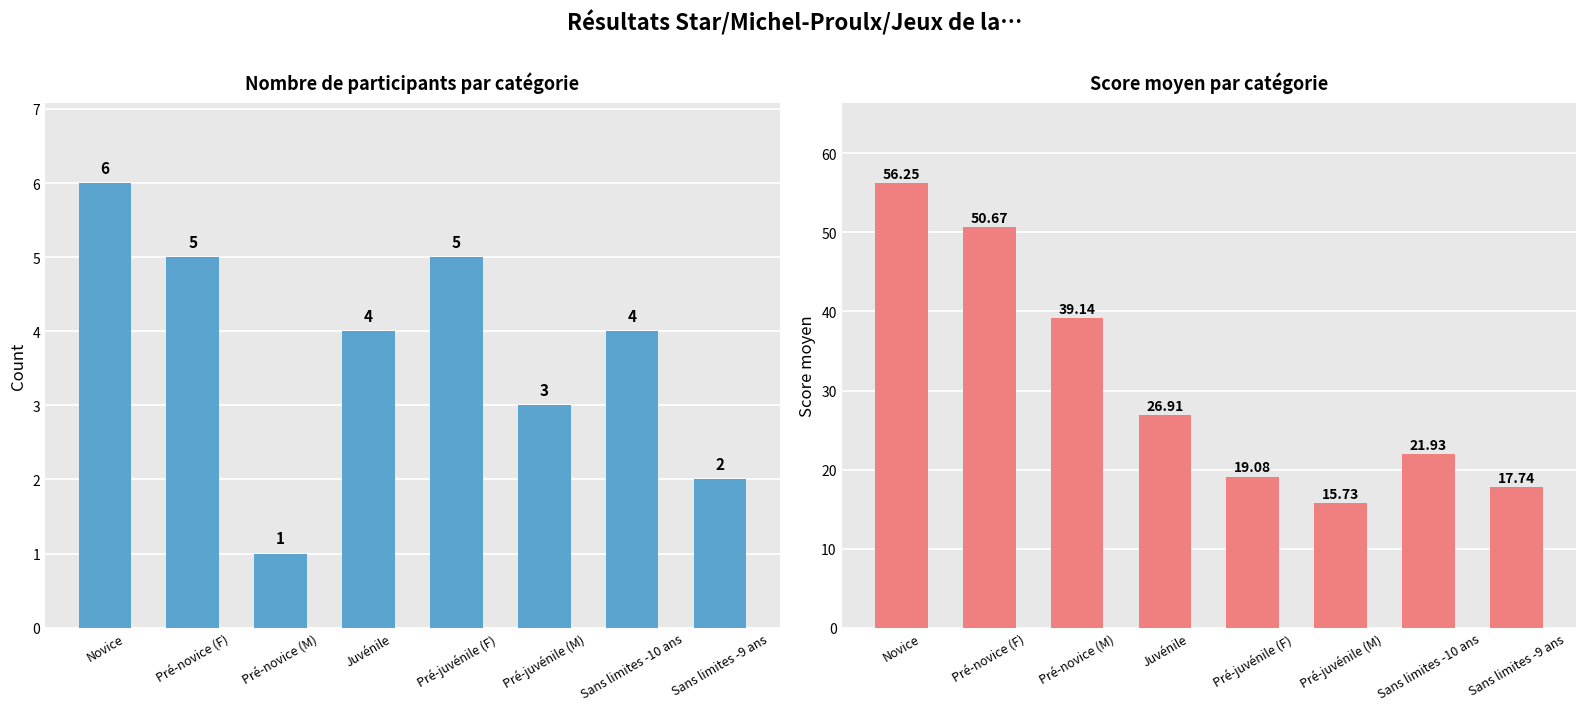

What is the sum of the Nombre de participantes/participants values at Pré-novice (M) and Novice?

7.0